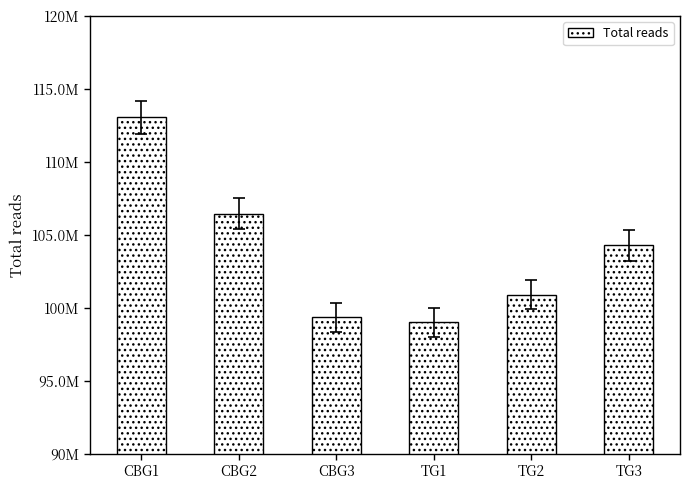

What is the difference between the values at TG1 and CBG3?

352826